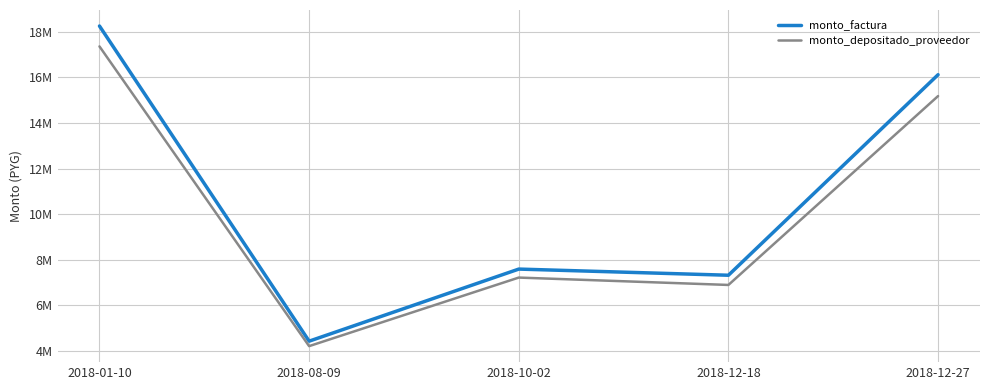

Rank the series at 2018-12-27 from lowest to highest value.

monto_depositado_proveedor, monto_factura